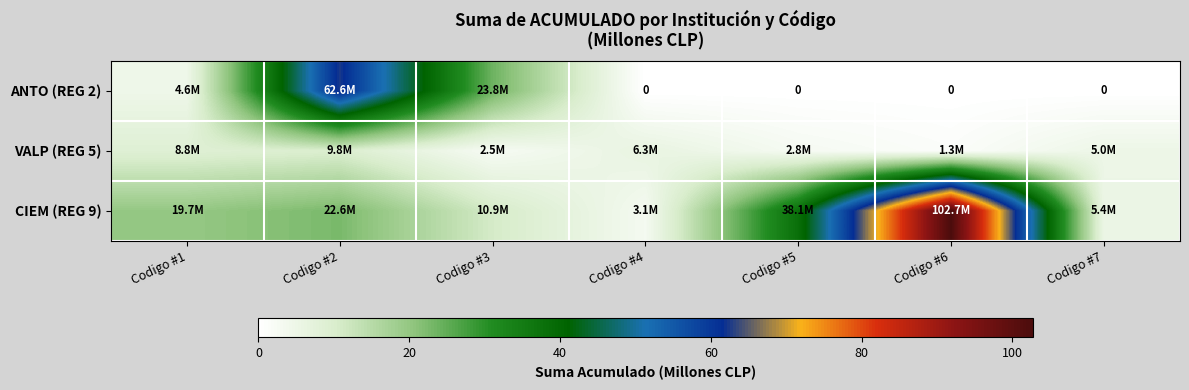

Which series has the largest total across all categories?

CIEM (REG 9)